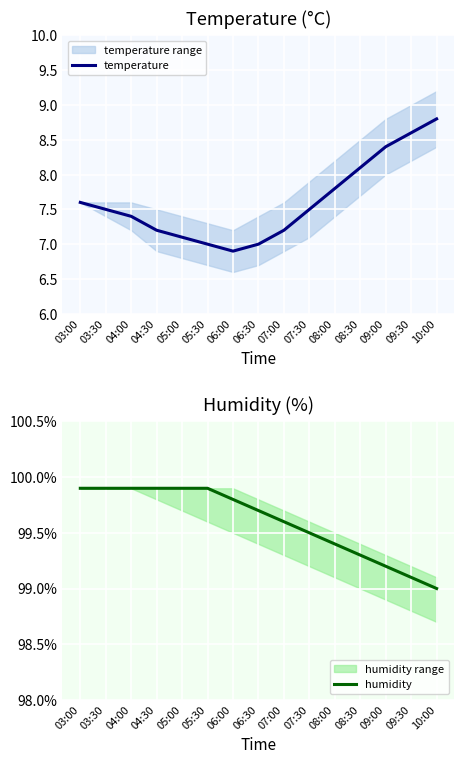

What is the maximum value shown in the chart?

99.9